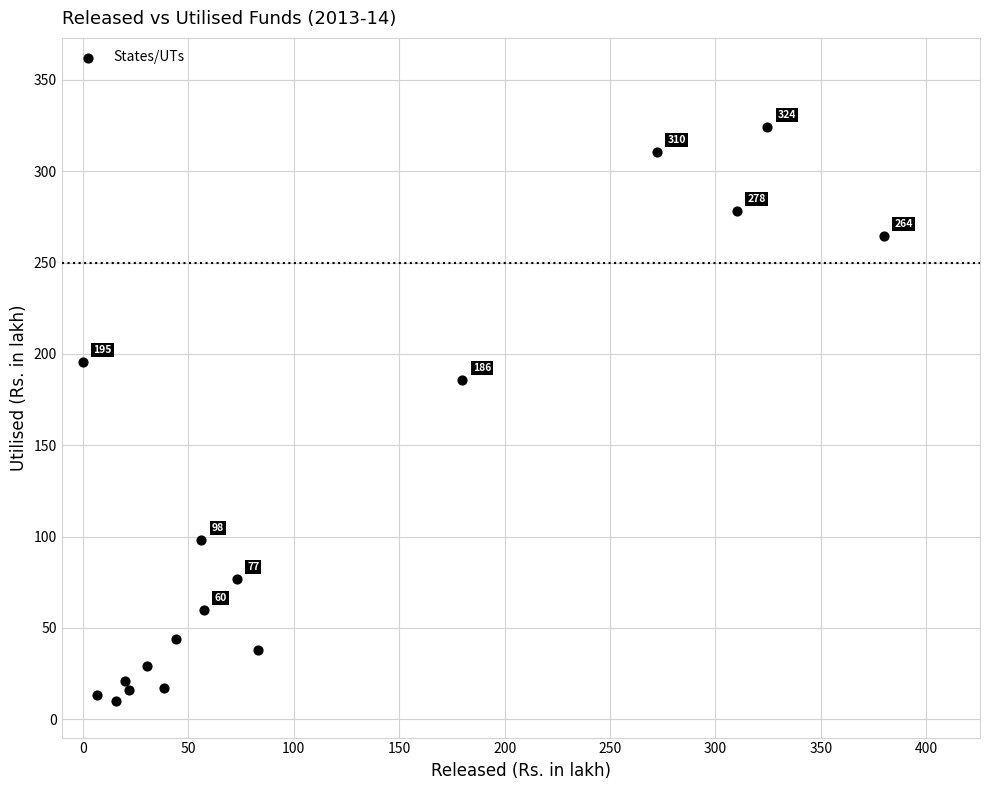

What Y value in the scatter plot is closest to 167?

185.8